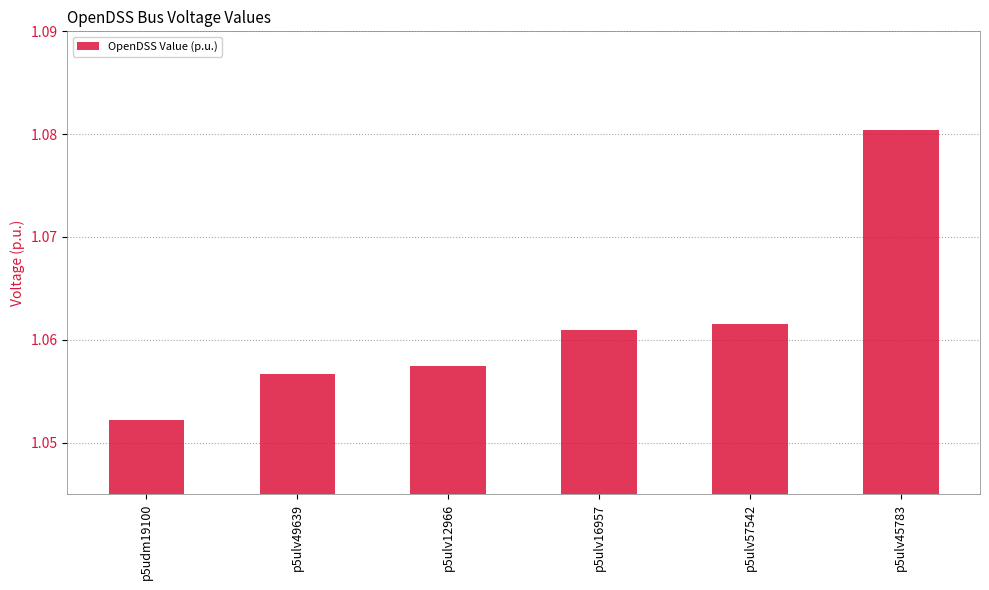

At which label is the value closest to 1?

p5udm19100